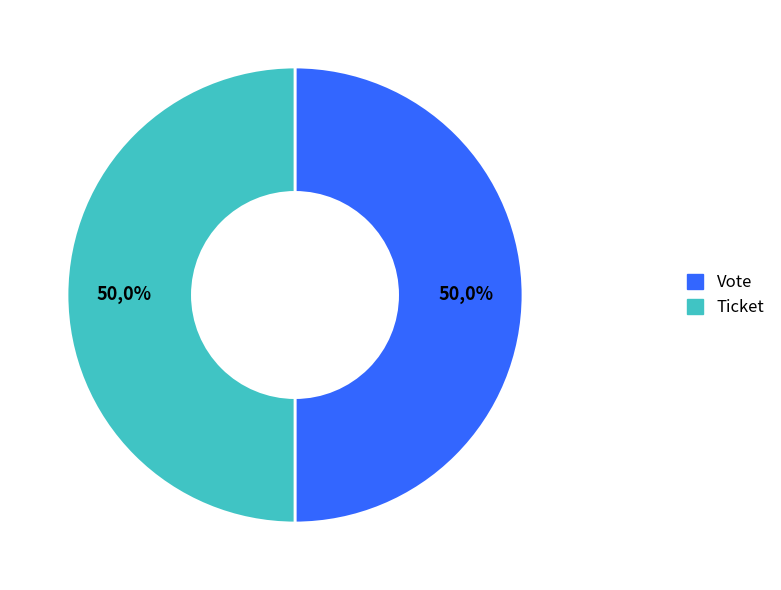

Combined, what portion of the pie is Vote and Ticket?

100.0%